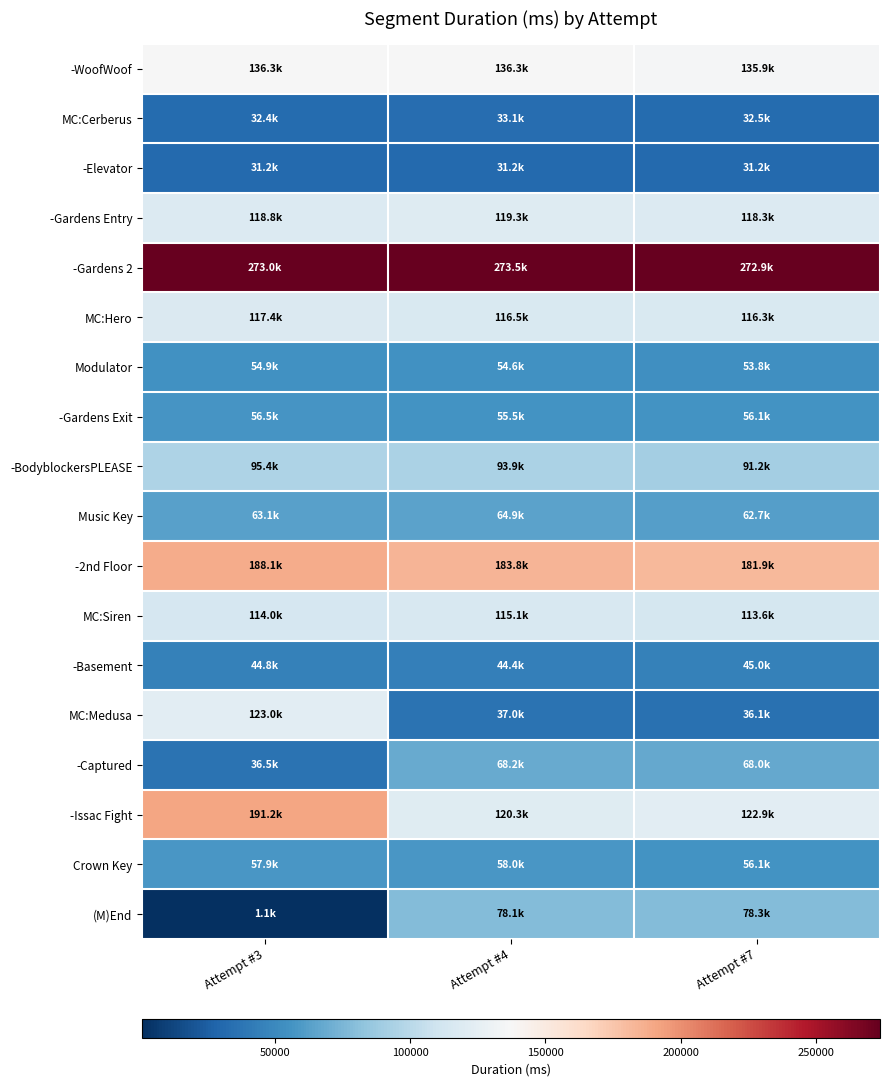

What is the smallest value displayed?

1120